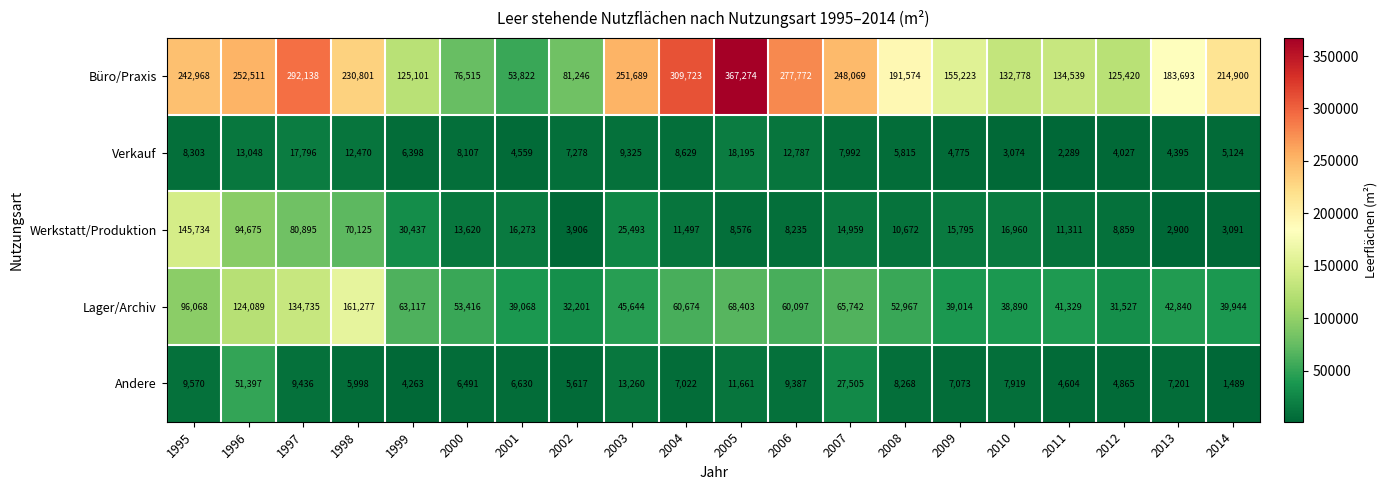

Where is Andere nearest to the value 26443?

2007